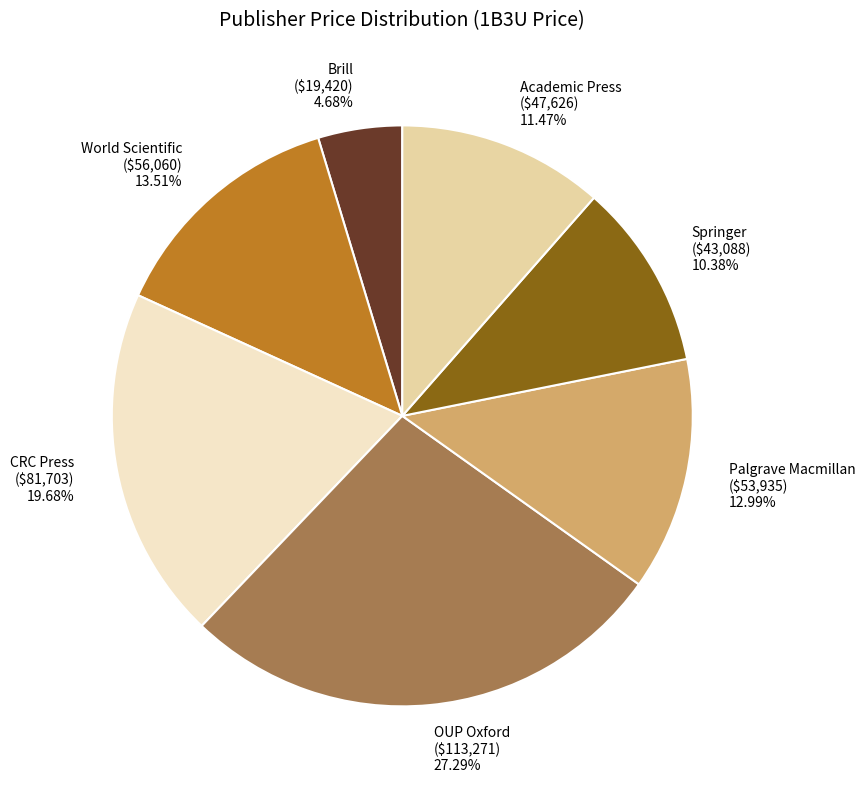

Which slice is the largest?

OUP Oxford ($113,271) 27.29%